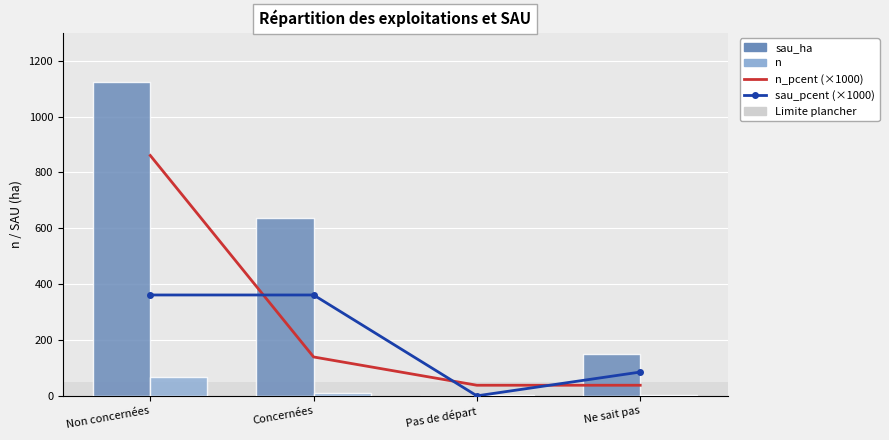

Is it true that n_pcent (×1000) equals 15.9 at Pas de départ?

False